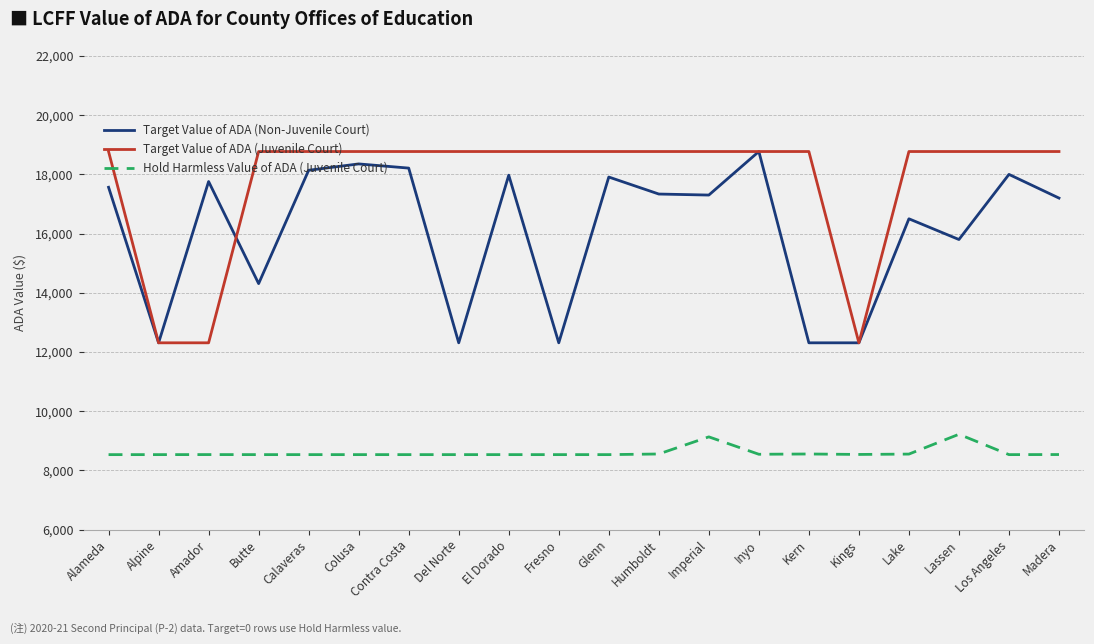

Is it true that Hold Harmless Value of ADA (Juvenile Court) equals 8532.6 at Calaveras?

True